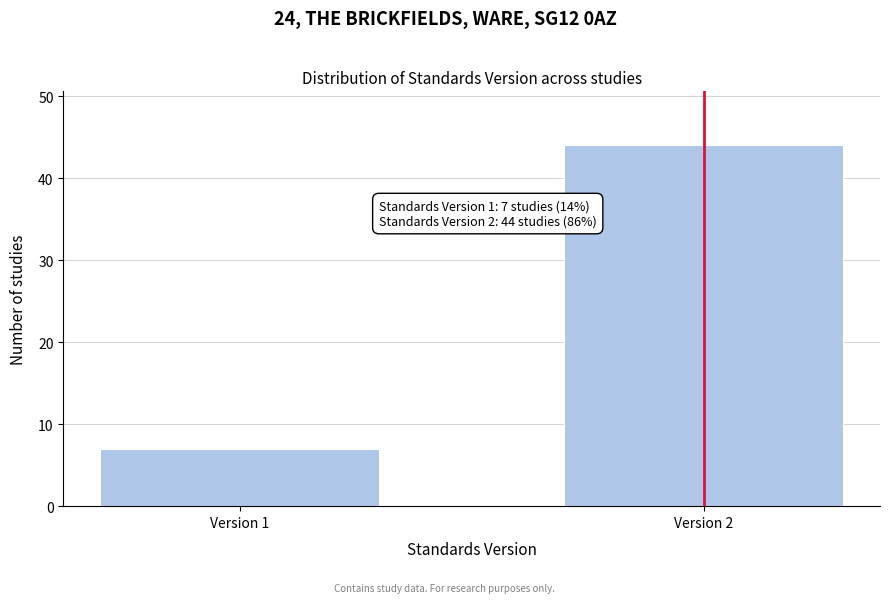

Reading left to right, what are all the values shown in this chart?

Version 1=7	Version 2=44